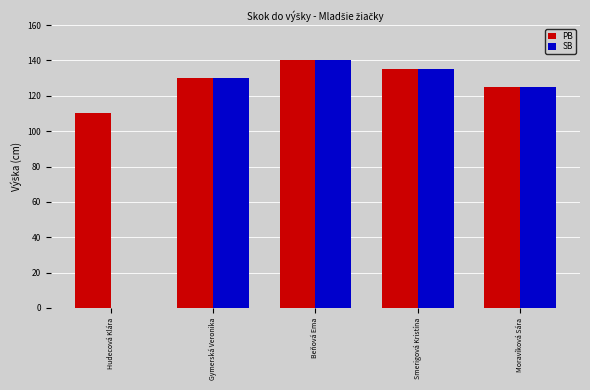

How many PB values are between 125 and 135?

3